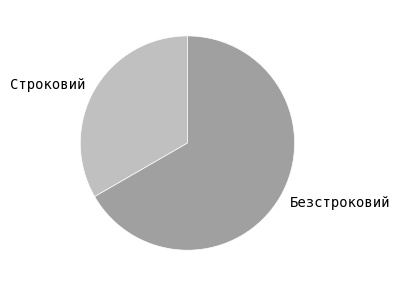

Approximately how many times larger is the value at Безстроковий compared to Строковий?

2.0